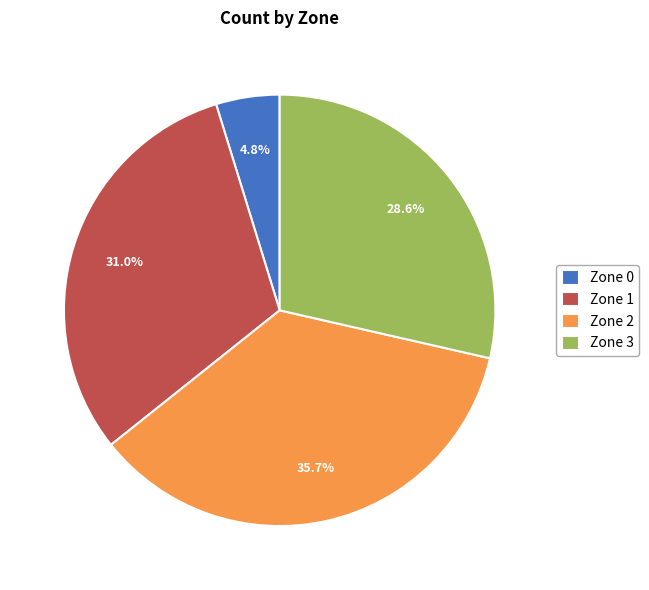

Between Zone 3 and Zone 1, which is larger?

Zone 1